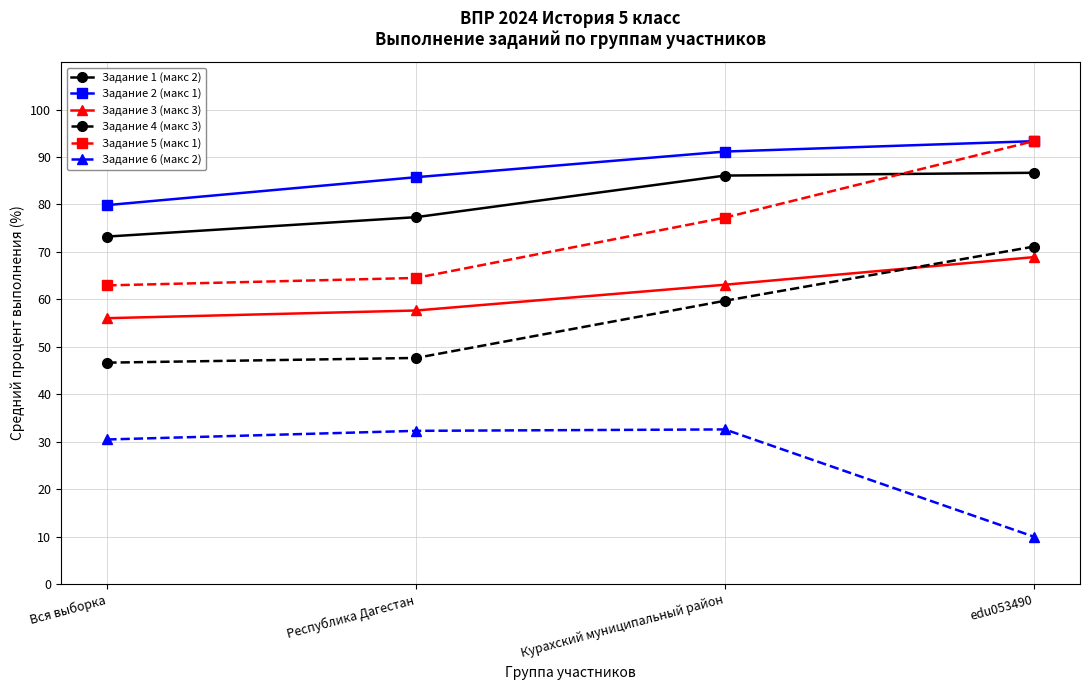

Between Вся выборка and edu053490, which series saw the biggest shift?

Задание 5 (макс 1)